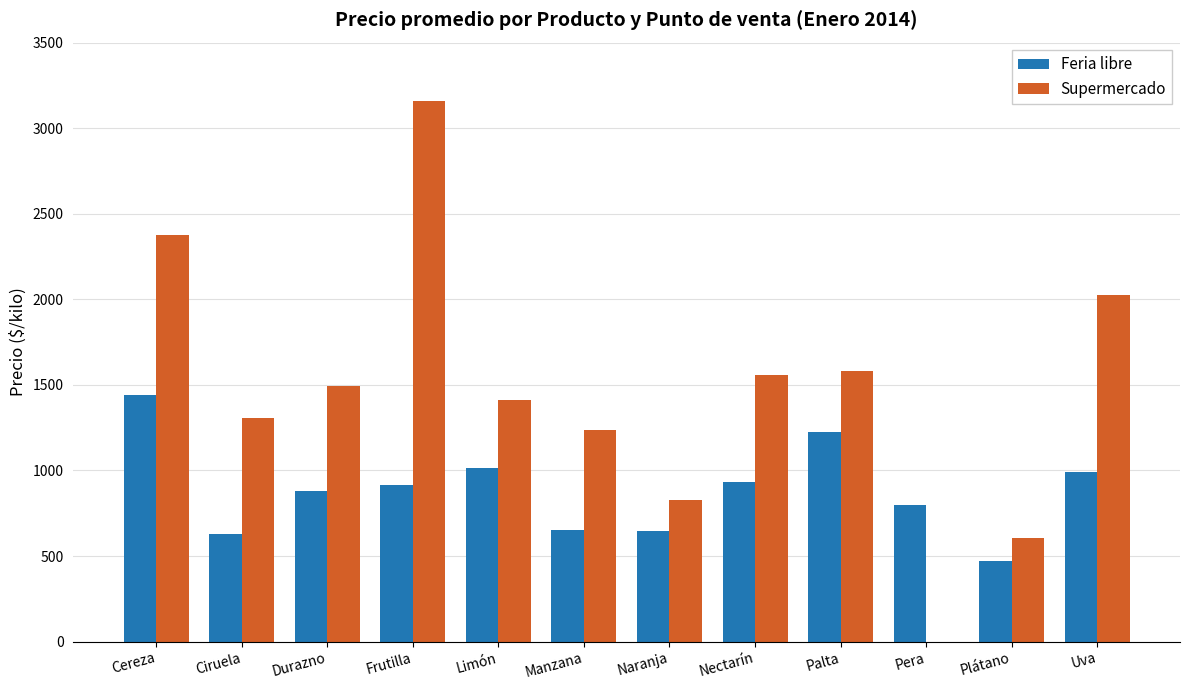

How many groups of bars are there?

12